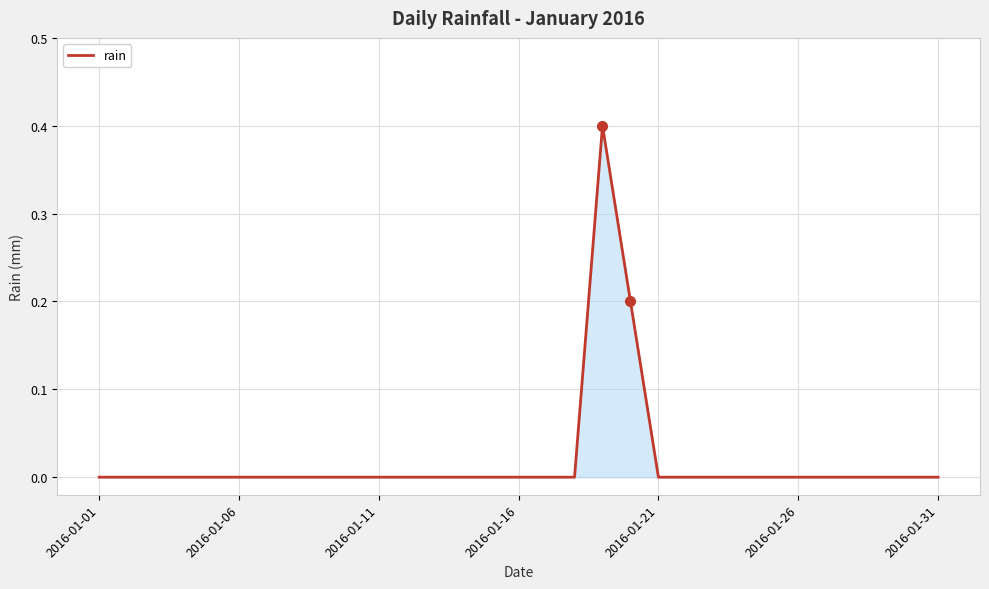

Does the chart display data point markers on the line(s)?

No